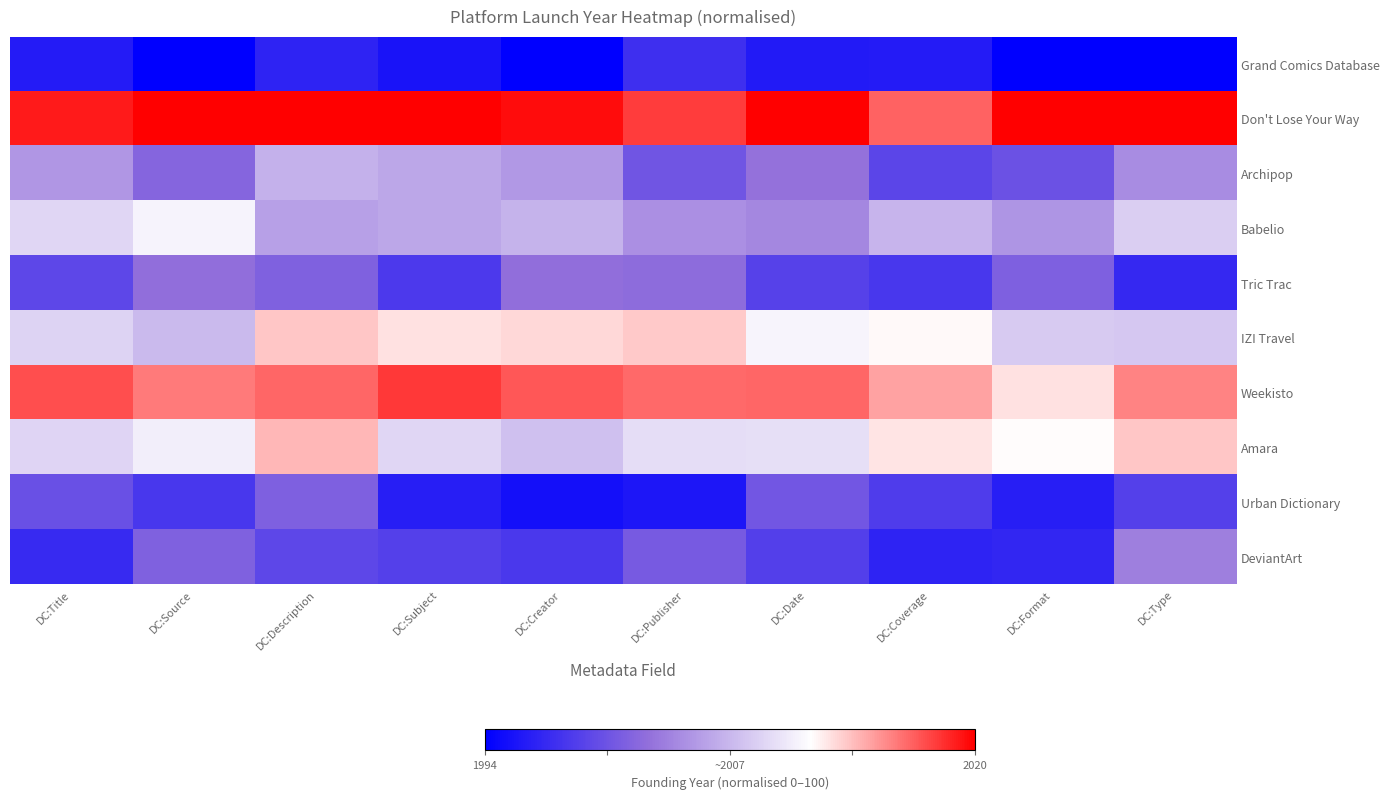

Rank the series by their maximum value, from lowest to highest.

Grand Comics Database, Urban Dictionary, Tric Trac, DeviantArt, Archipop, Babelio, IZI Travel, Amara, Weekisto, Don't Lose Your Way